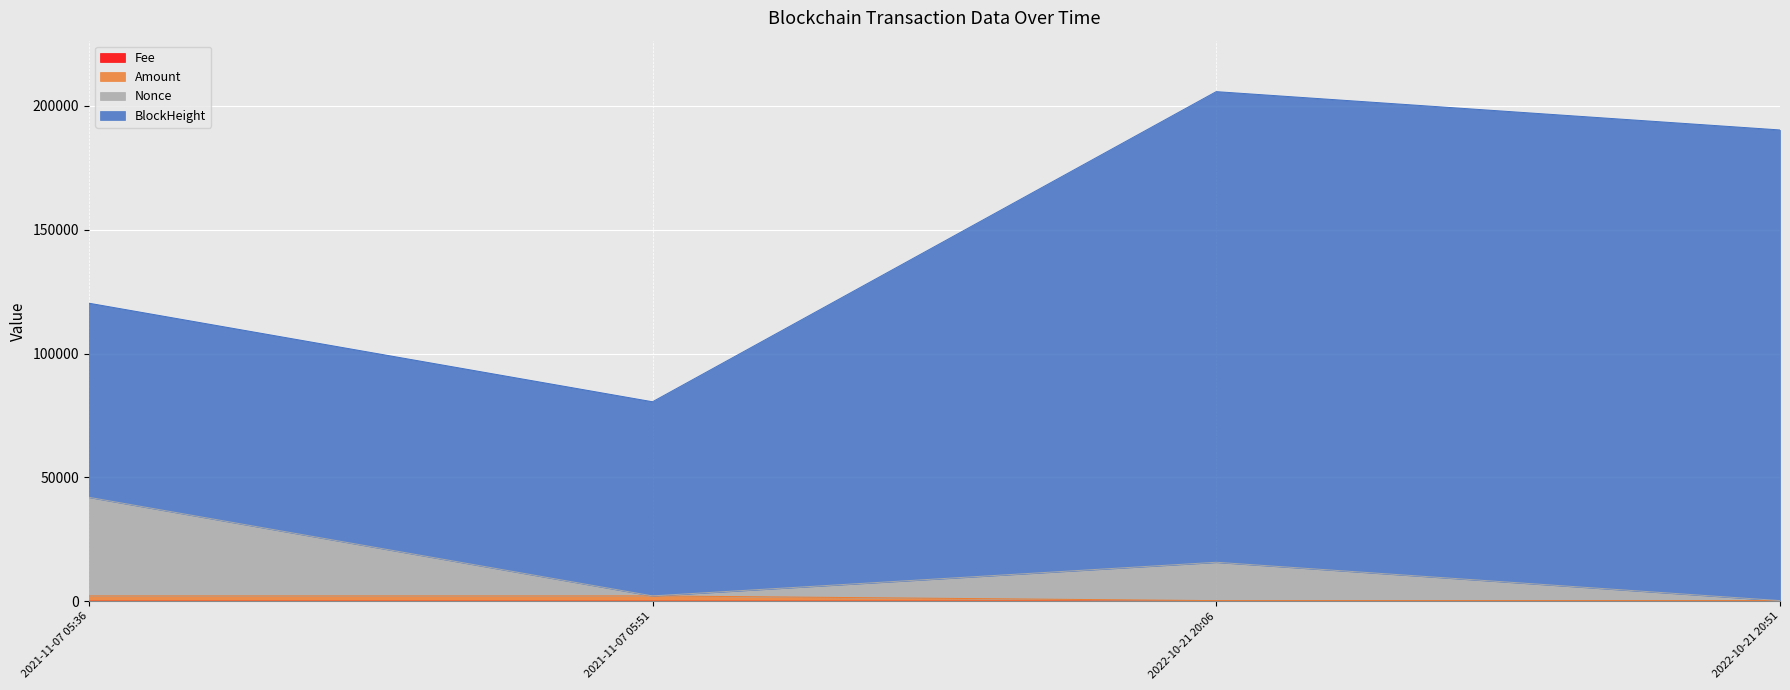

What is the total value across all series at 2021-11-07 05:51?

80558.5